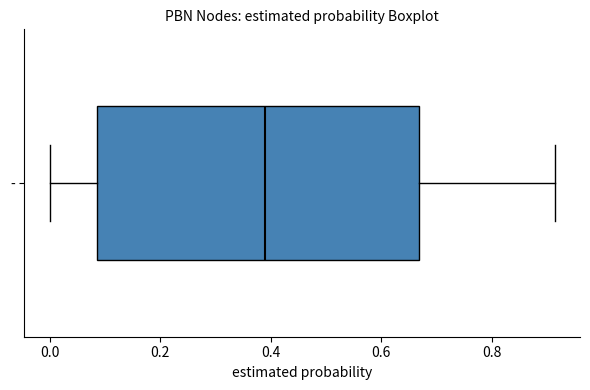

Read this box plot against the x-axis: the position of the median line, the range covered by the box, and the ends of both whiskers. The values are not printed on the chart, so give them approximately, as read against the axis.

median 0.38, box 0.08 to 0.66, whiskers 0.00 to 0.92